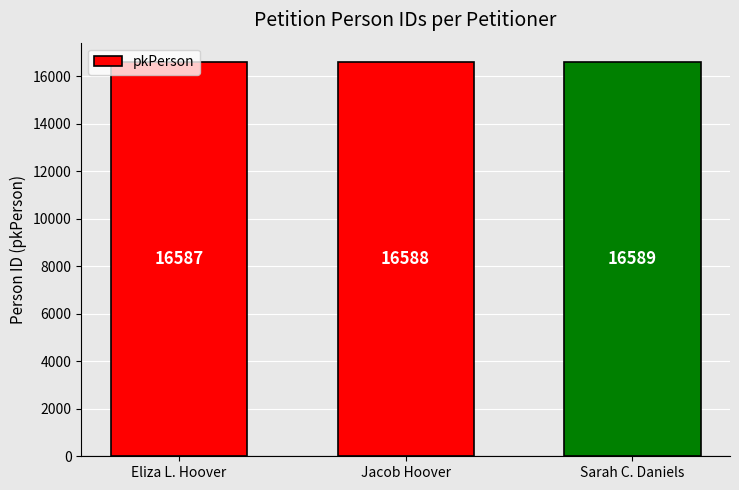

Approximately how many times larger is the value at Jacob Hoover compared to Sarah C. Daniels?

1.0